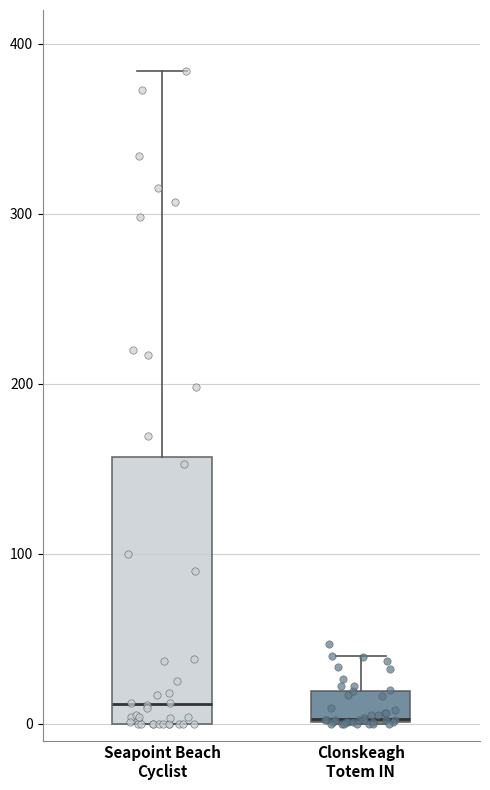

Reading left to right, read every box against the y-axis: the position of its median line, the range the box covers, and the ends of its whiskers. The values are not printed on the chart, so give them approximately, as read against the axis.

Seapoint Beach Cyclist: median 10, box 0 to 160, whiskers 0 to 380
Clonskeagh Totem IN: median 0 (drawn on the box's lower edge), box 0 to 20, whiskers 0 to 40